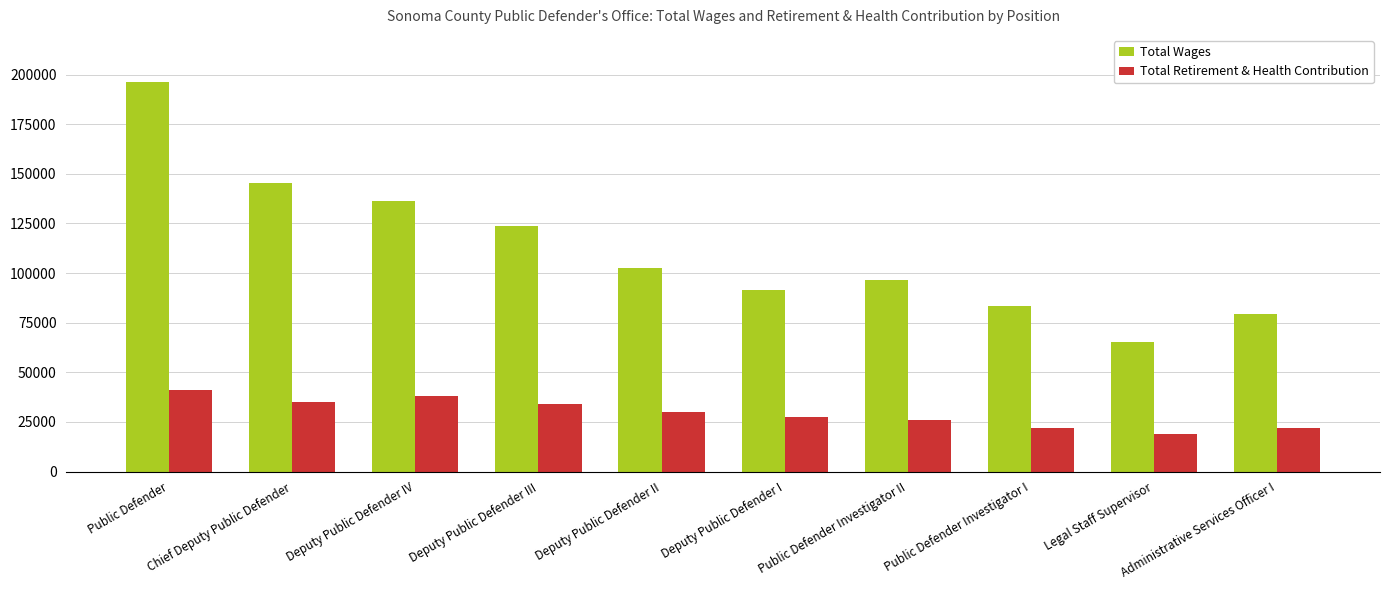

Count the number of data series in this chart.

2